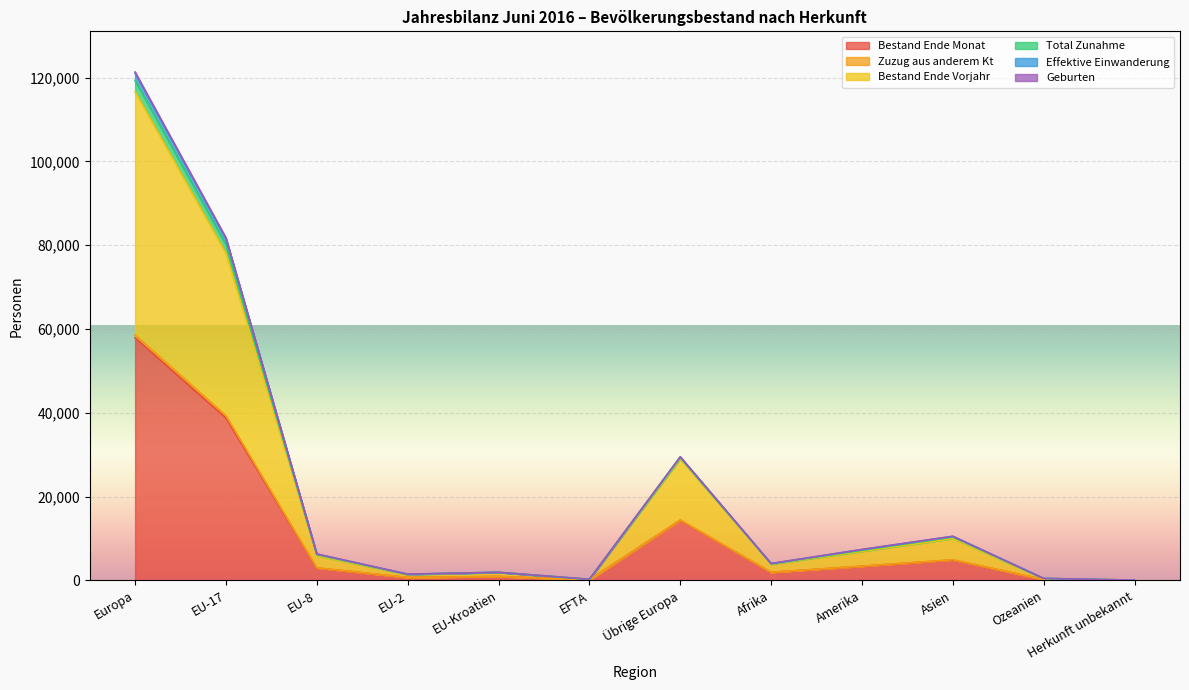

The Zuzug aus anderem Kt series shows 79 at Herkunft unbekannt. True or false?

True